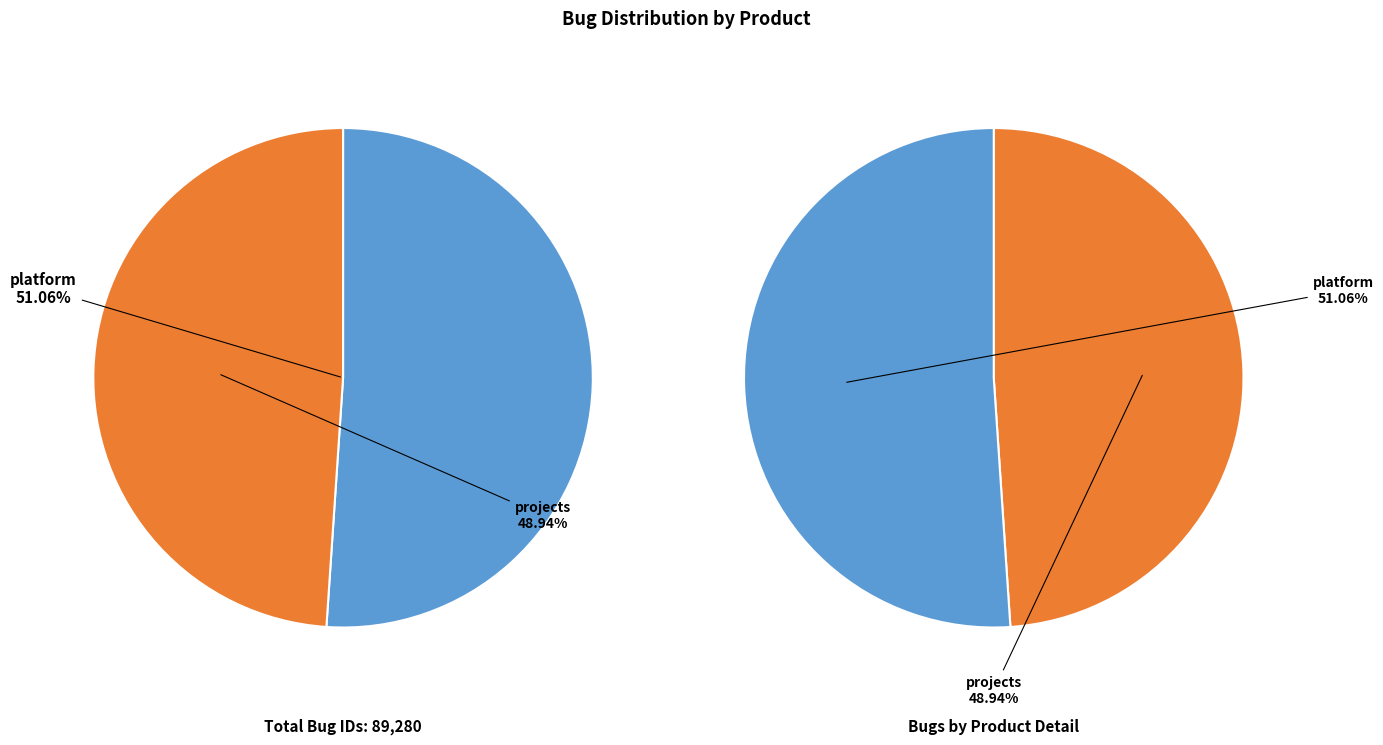

To the nearest percent, what is the combined percentage of projects and platform?

100%